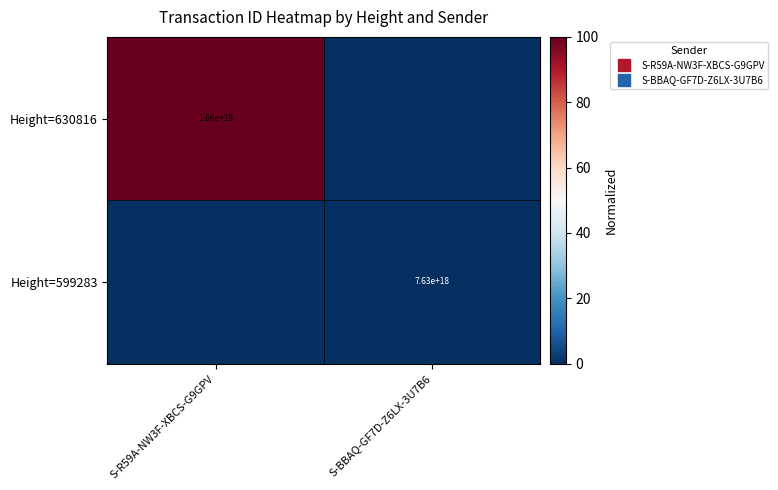

At which category is the sum across all series the highest?

S-R59A-NW3F-XBCS-G9GPV